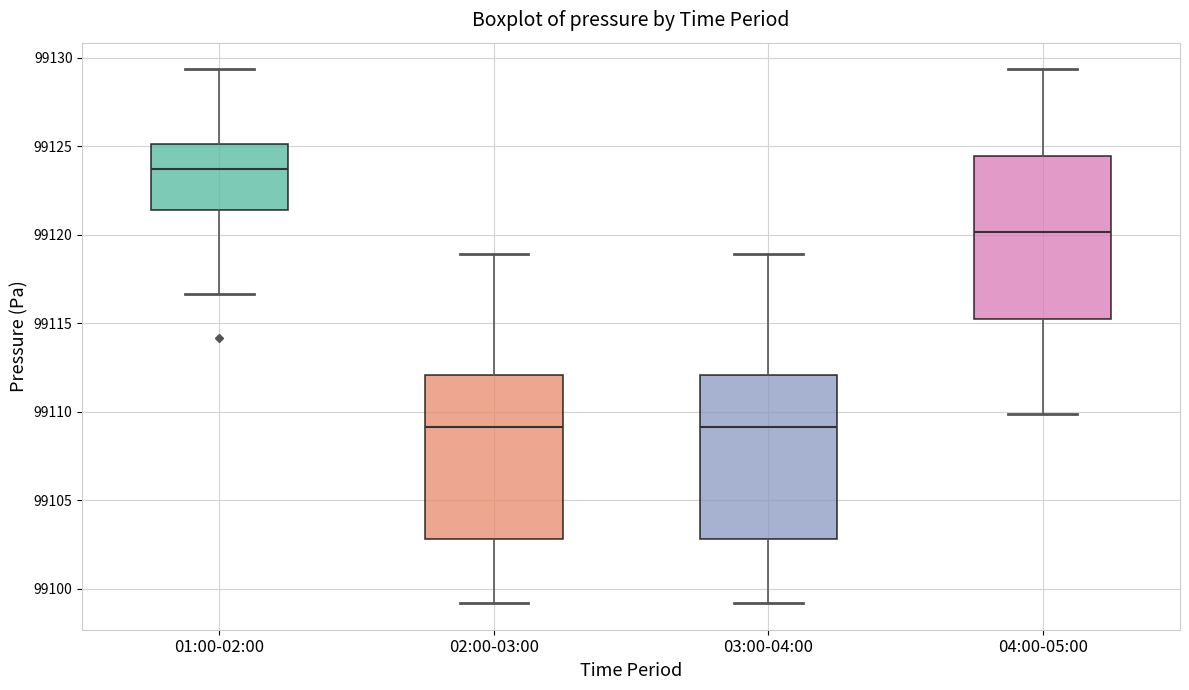

Reading left to right, read every box against the y-axis: the position of its median line, the range the box covers, and the ends of its whiskers. The values are not printed on the chart, so give them approximately, as read against the axis.

01:00-02:00: median 99123.5, box 99121.5 to 99125.0, whiskers 99116.5 to 99129.5
02:00-03:00: median 99109.0, box 99103.0 to 99112.0, whiskers 99099.0 to 99119.0
03:00-04:00: median 99109.0, box 99103.0 to 99112.0, whiskers 99099.0 to 99119.0
04:00-05:00: median 99120.0, box 99115.5 to 99124.5, whiskers 99110.0 to 99129.5